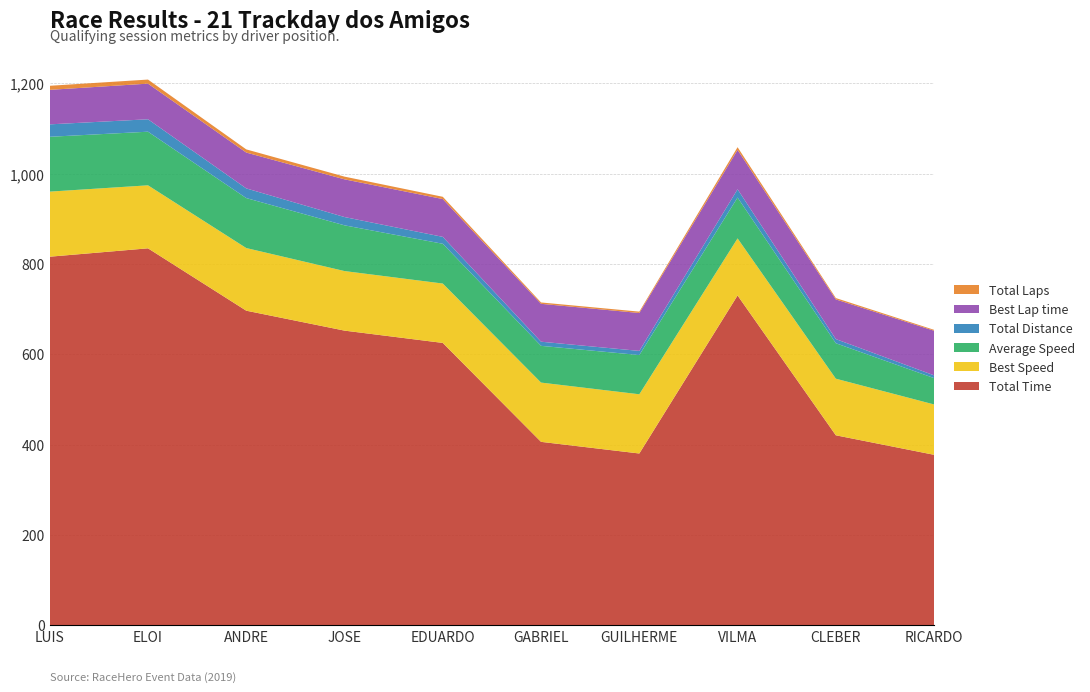

Reading left to right, list all the values displayed in this chart.

Total Laps: 9.0	9.0	7.0	6.0	5.0	3.0	3.0	6.0	3.0	2.0
Total Time: 816.0	834.6	696.5	652.3	625.1	406.1	380.3	730.2	420.6	377.4
Best Lap time: 76.4	78.9	79.4	83.5	83.7	83.9	84.0	87.1	87.8	98.8
Best Speed: 144.1	139.5	138.7	131.9	131.5	131.2	131.1	126.4	125.3	111.5
Average Speed: 121.4	118.7	110.6	101.3	88.1	81.3	86.8	90.5	78.5	58.3
Total Distance: 27.5	27.5	21.4	18.3	15.3	9.2	9.2	18.3	9.2	6.1